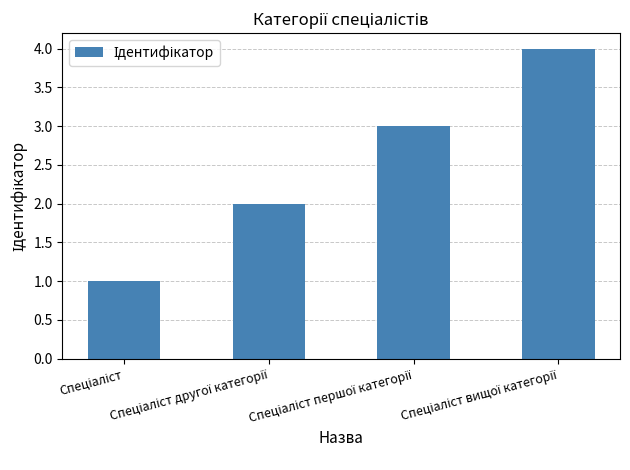

What is the difference between the maximum and minimum values?

3